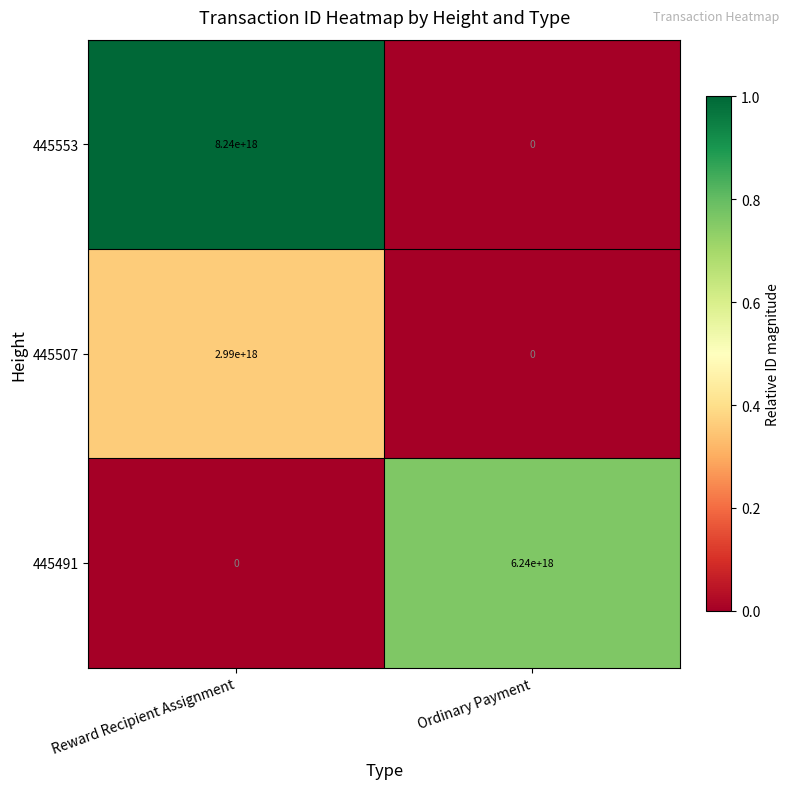

At which category is the sum across all series the highest?

Reward Recipient Assignment